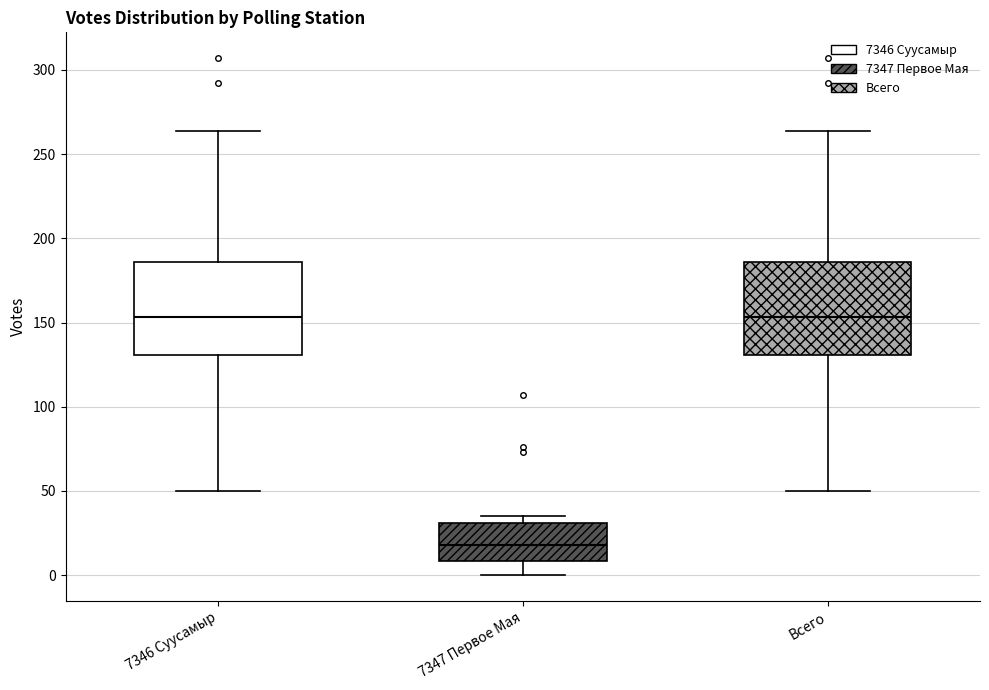

Reading left to right, transcribe this box plot: for each box, give where its median line is, the range the box spans, and where its two whiskers end, as read against the y-axis. The values are not printed on the chart, so give them approximately, as read against the axis.

7346 Суусамыр: median 155, box 130 to 185, whiskers 50 to 265
7347 Первое Мая: median 20, box 10 to 30, whiskers 0 to 35
Всего: median 155, box 130 to 185, whiskers 50 to 265